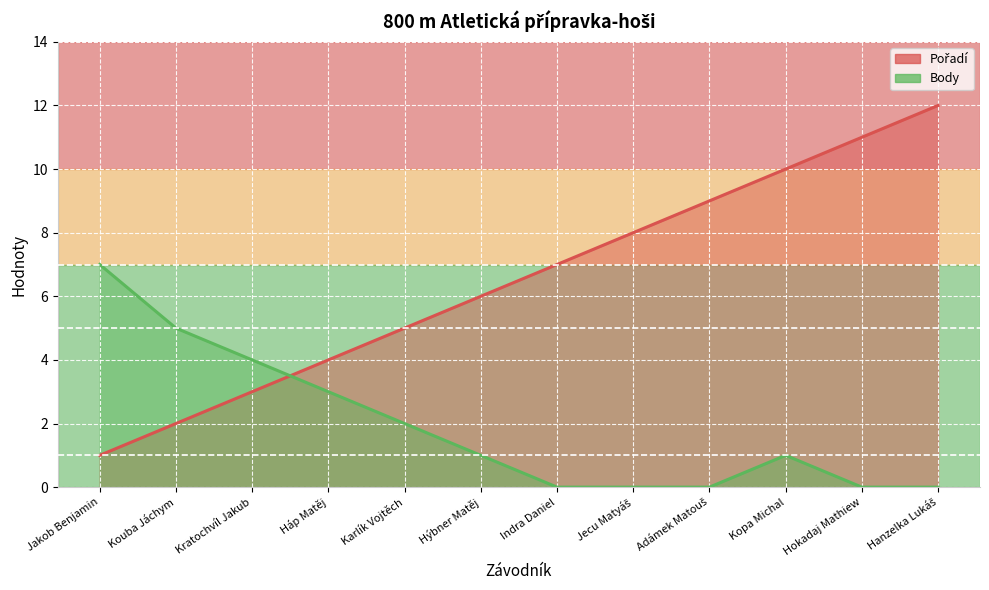

What is the difference between the Body values at Háp Matěj and Jakob Benjamin?

4